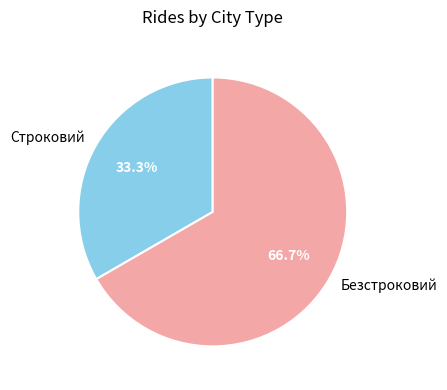

True or false: Безстроковий accounts for 67% of the total.

True